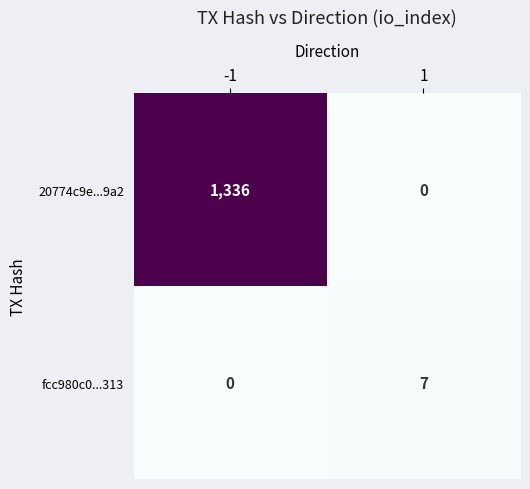

What is the spread (max minus min) of values at -1?

1336